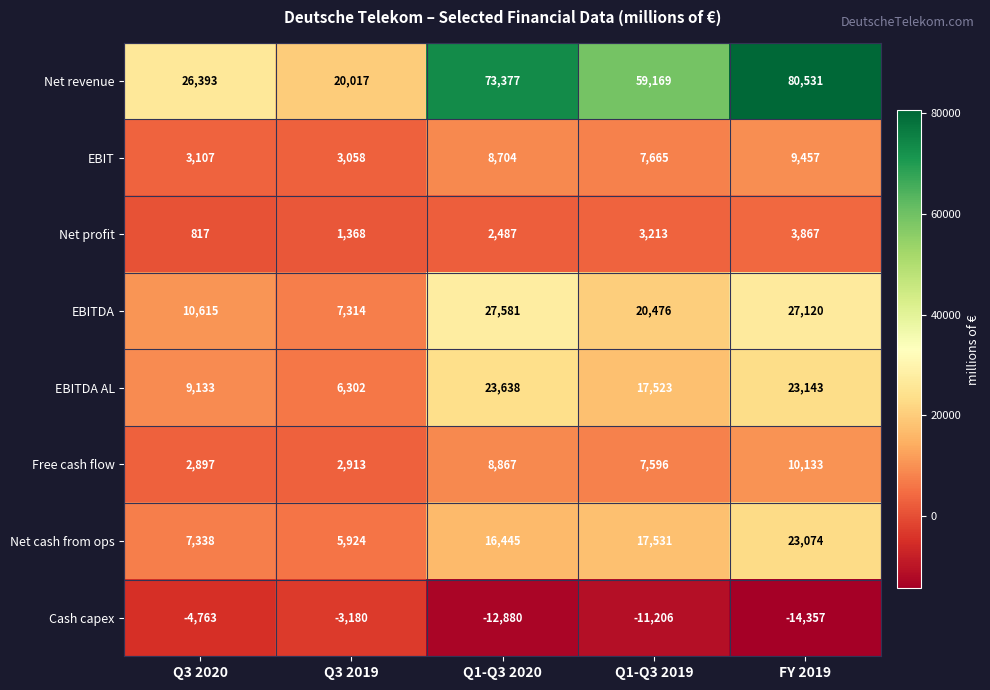

What is the total value across all series at Q1-Q3 2020?

148219